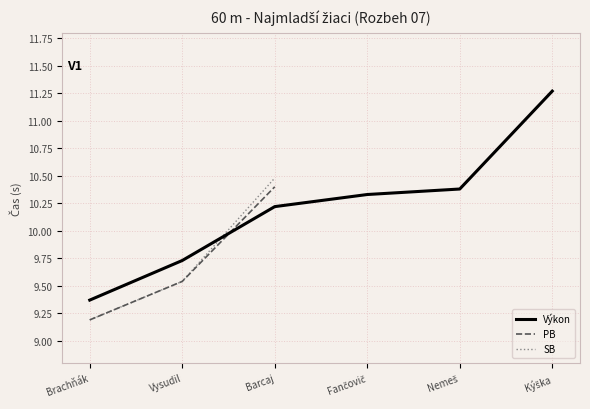

At Barcaj, list the series in order from largest to smallest.

SB, PB, Výkon